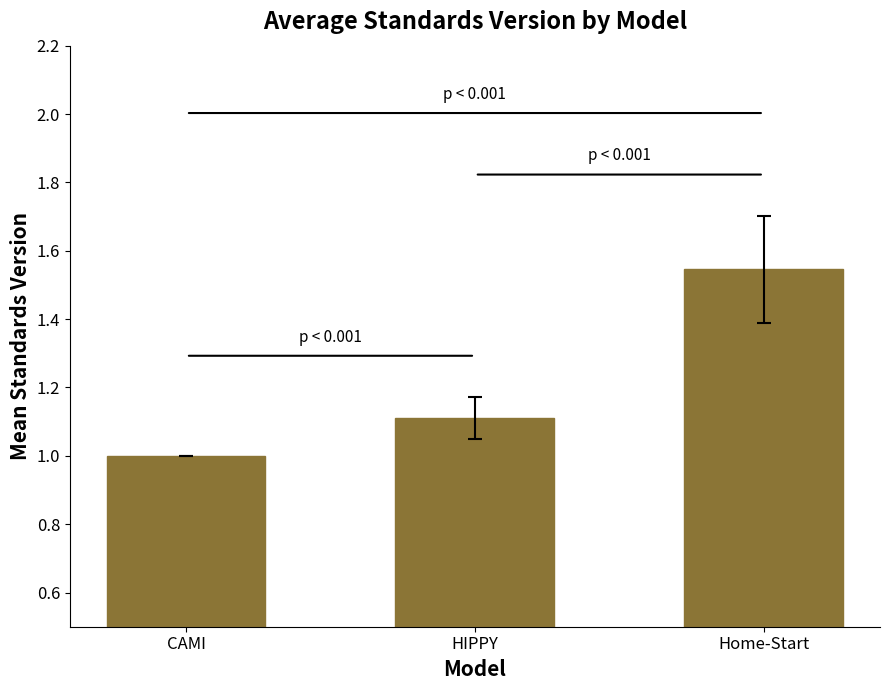

True or false: the data shows 1.5 at CAMI.

False